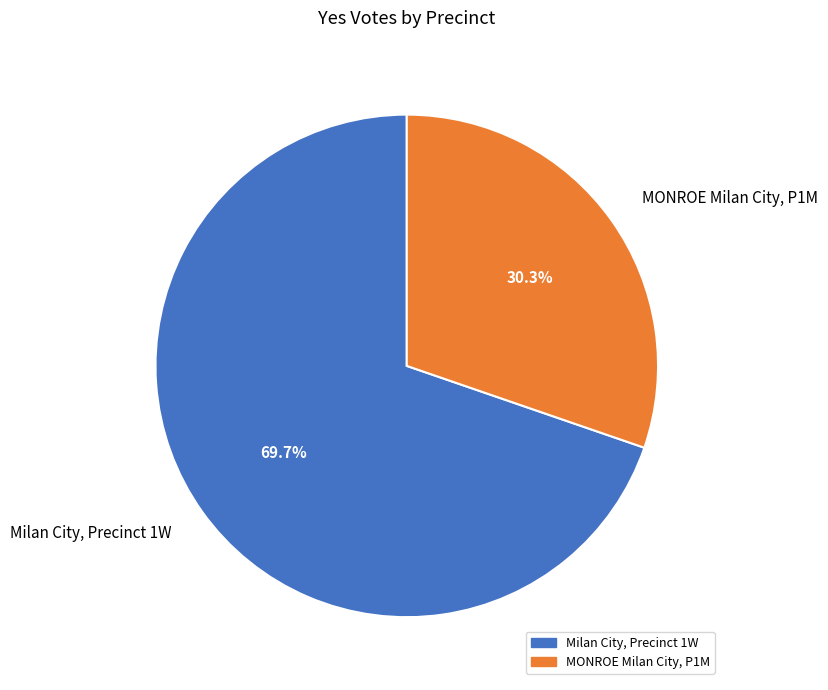

Does Milan City, Precinct 1W account for over 50% of the chart?

Yes